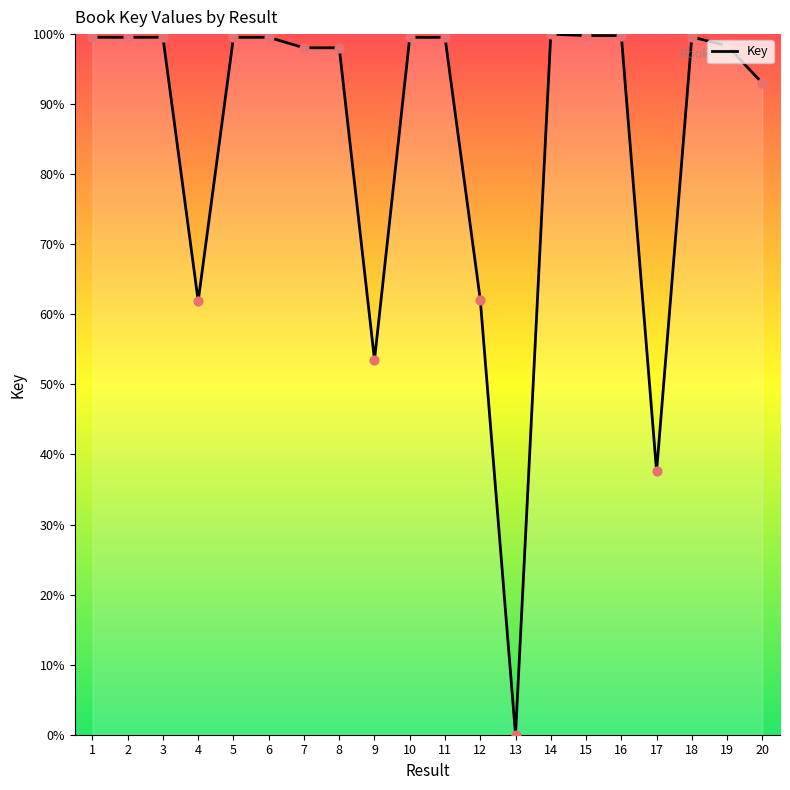

Which has a higher value, 17 or 14?

14